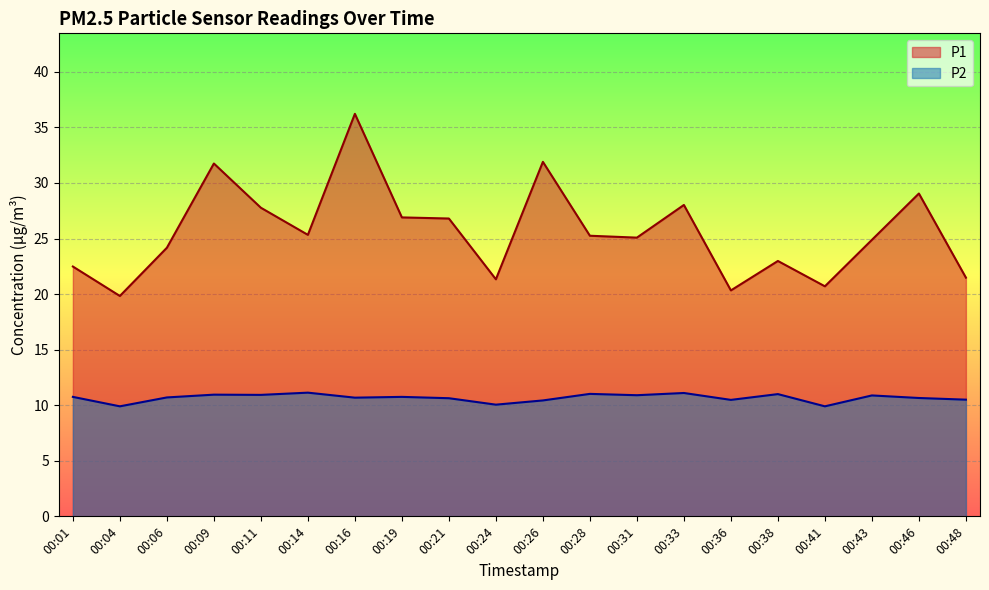

Where does the P2 series first go above 10?

00:01